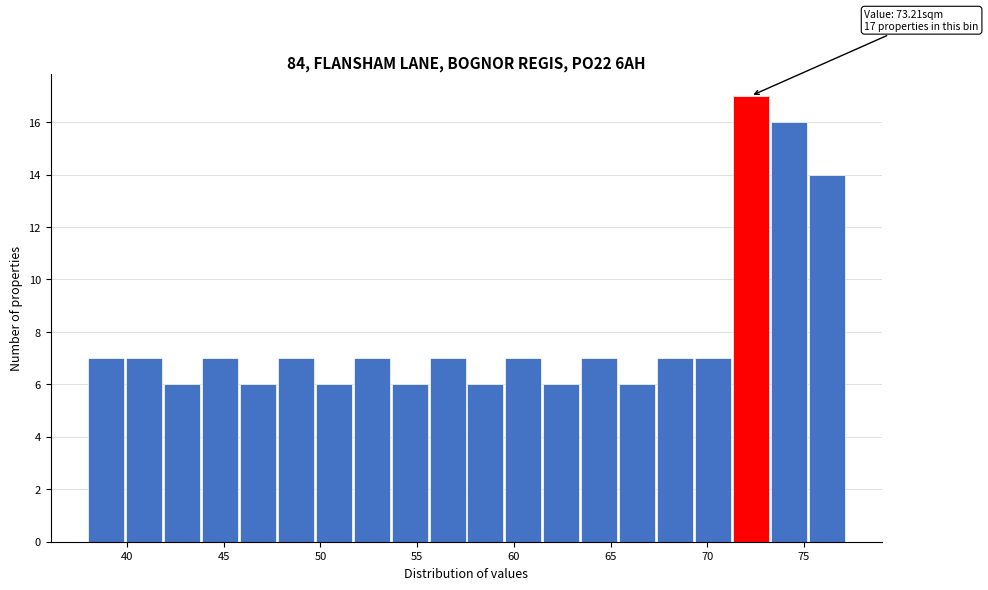

Around what value on the x-axis is the tallest bar? Give the approximate position of its centre, as read against the axis.

72.5